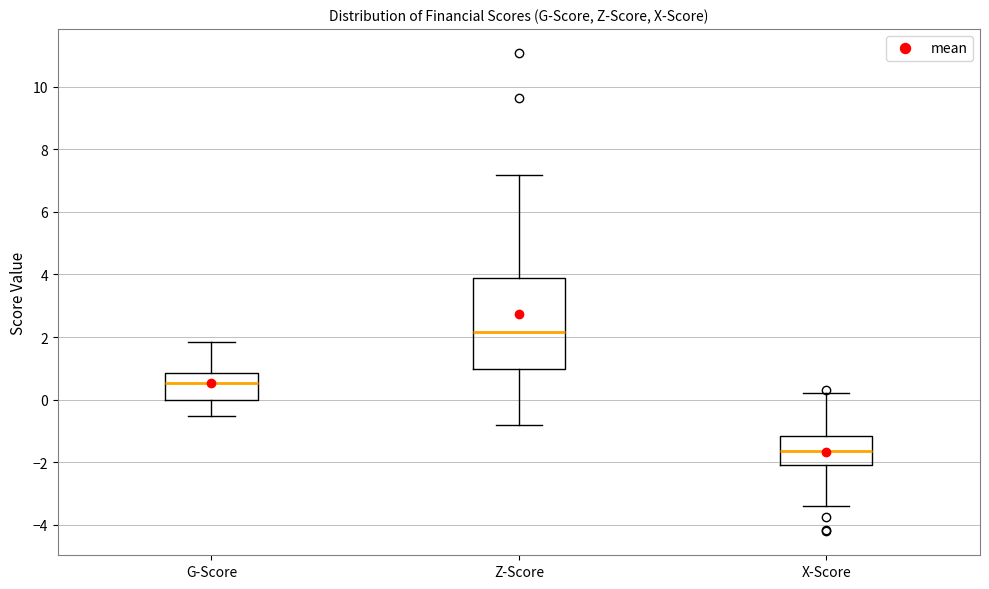

Which box has the lowest median line?

X-Score